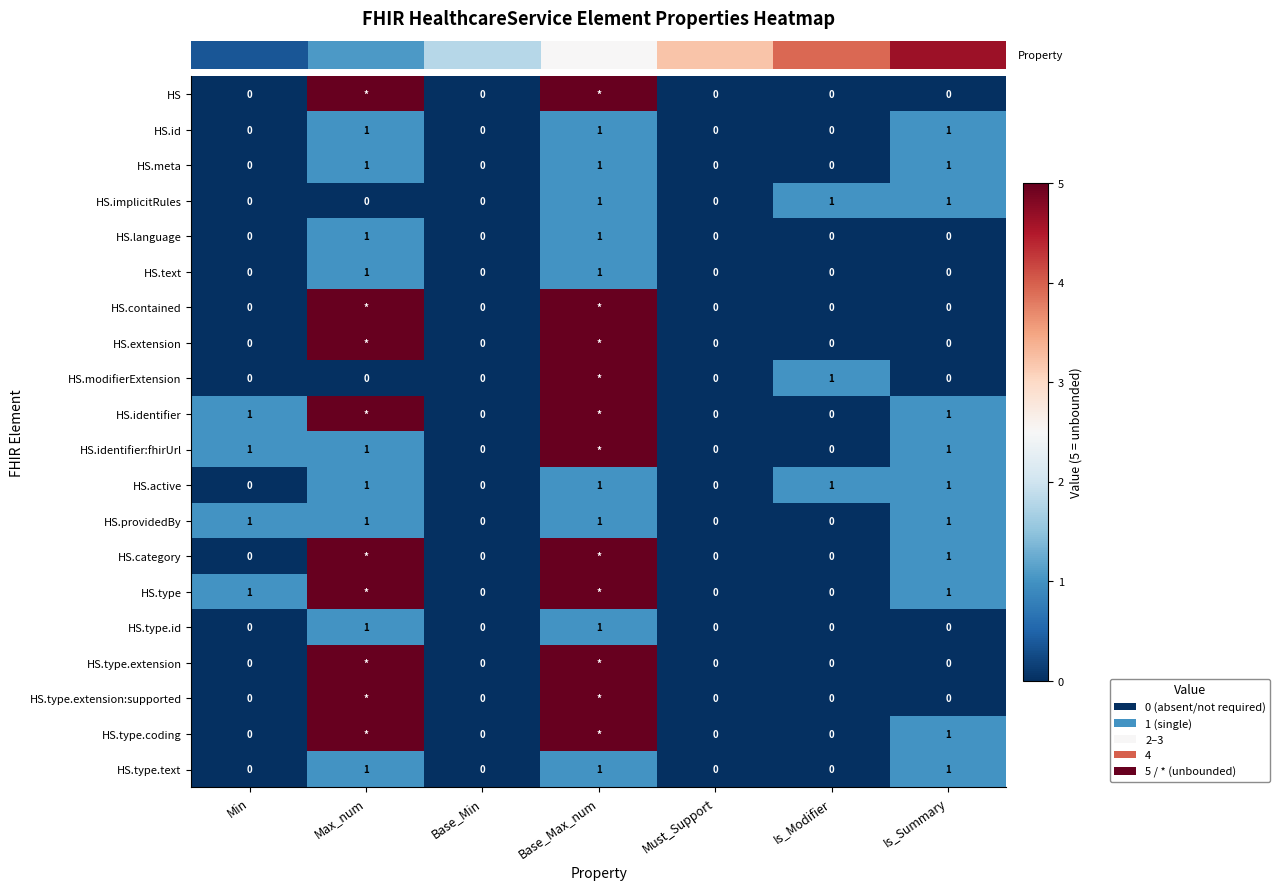

The value of row_0 at Base_Min is 0. True or false?

True